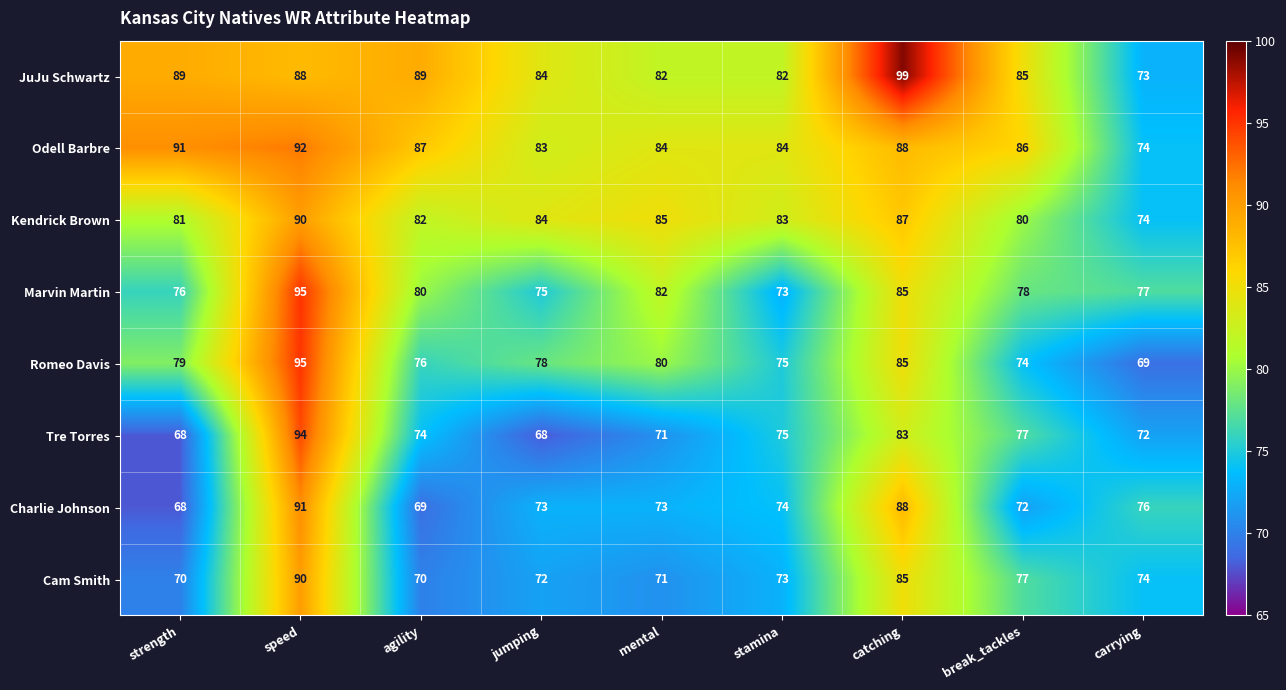

Is the value of Marvin Martin at stamina greater than the value of Kendrick Brown at break_tackles?

No